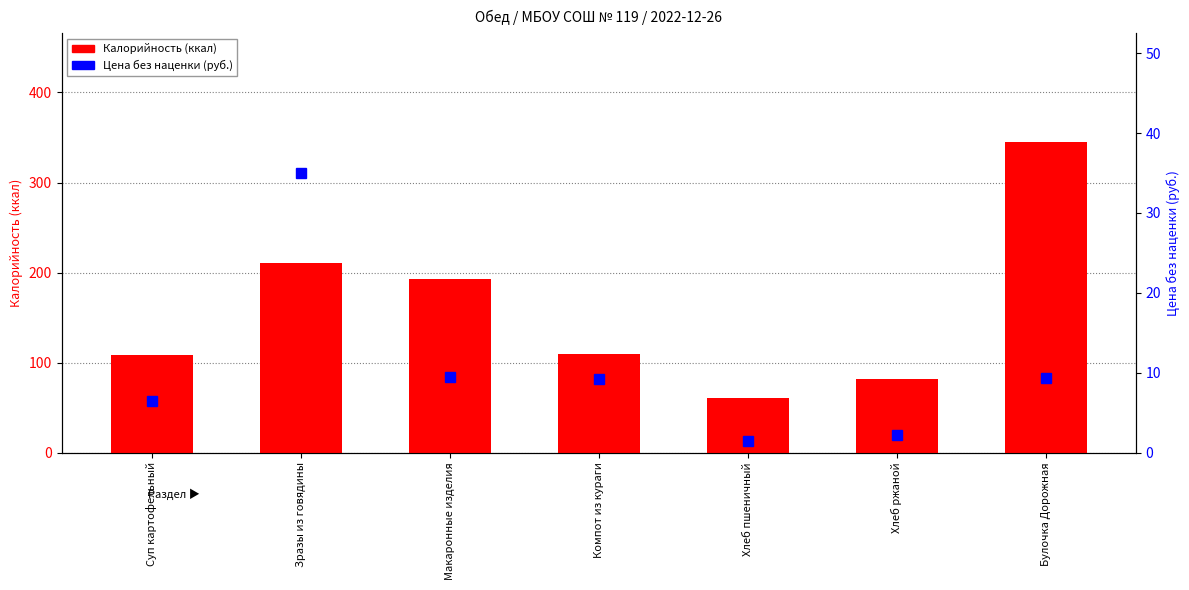

What is the minimum value shown in the chart?

1.5